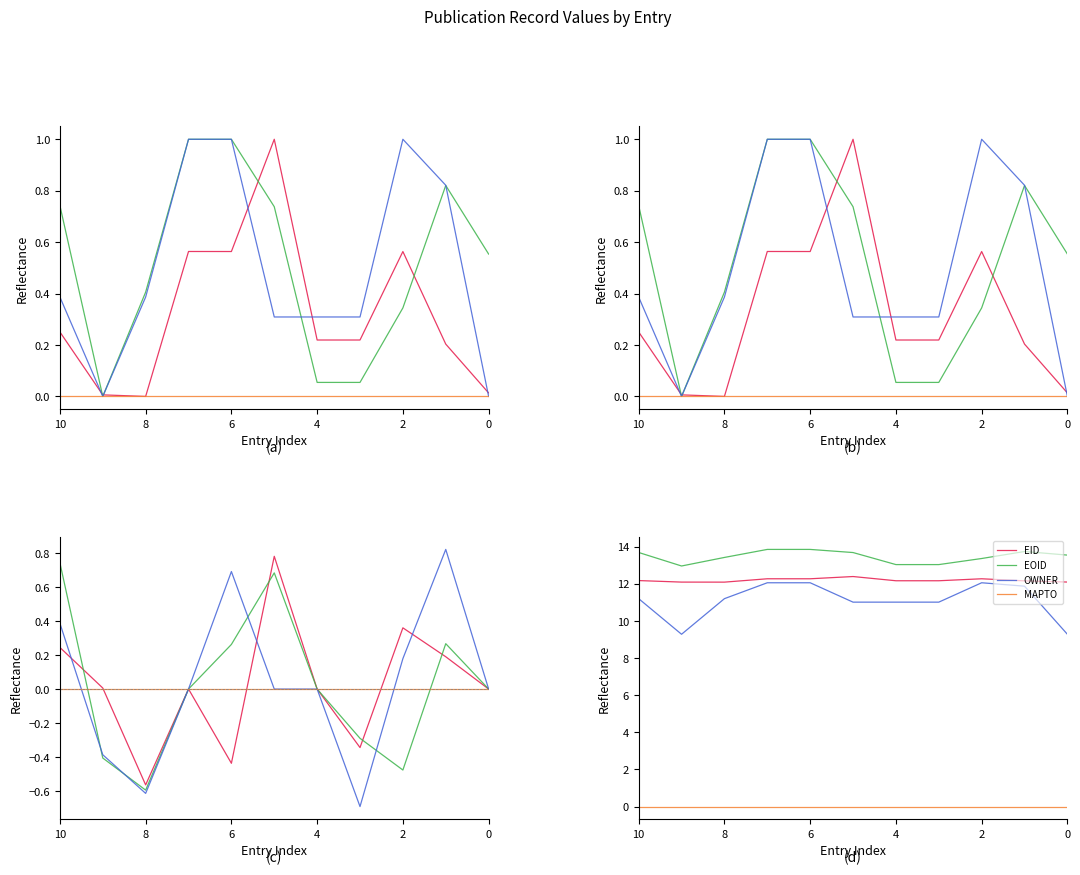

At which category is the sum across all series the highest?

7